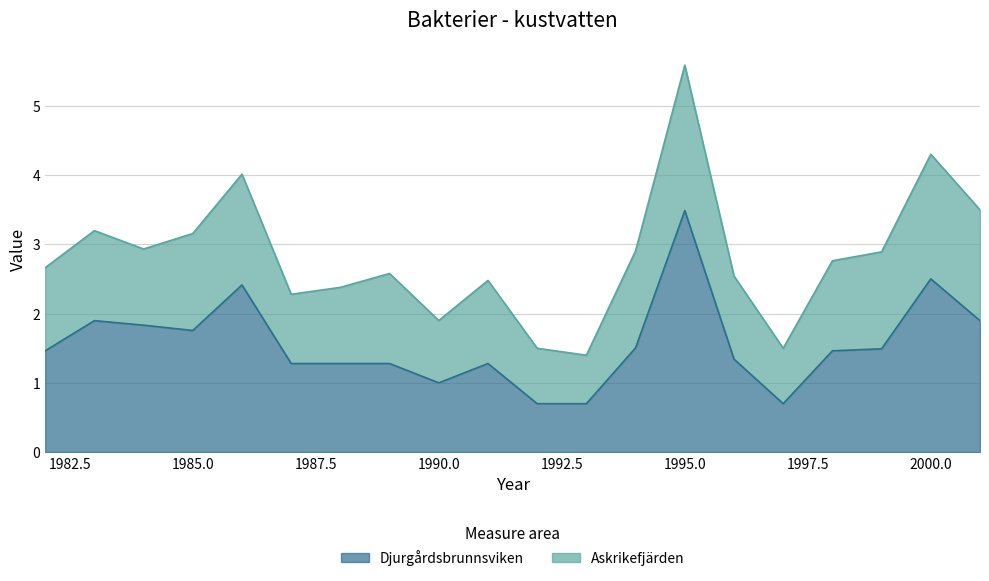

Read the value at 1991.

1.3